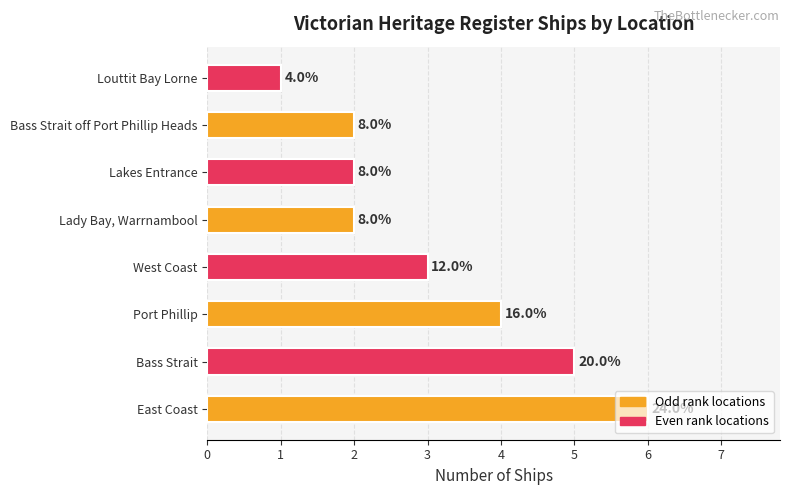

Does the chart contain any negative values?

No